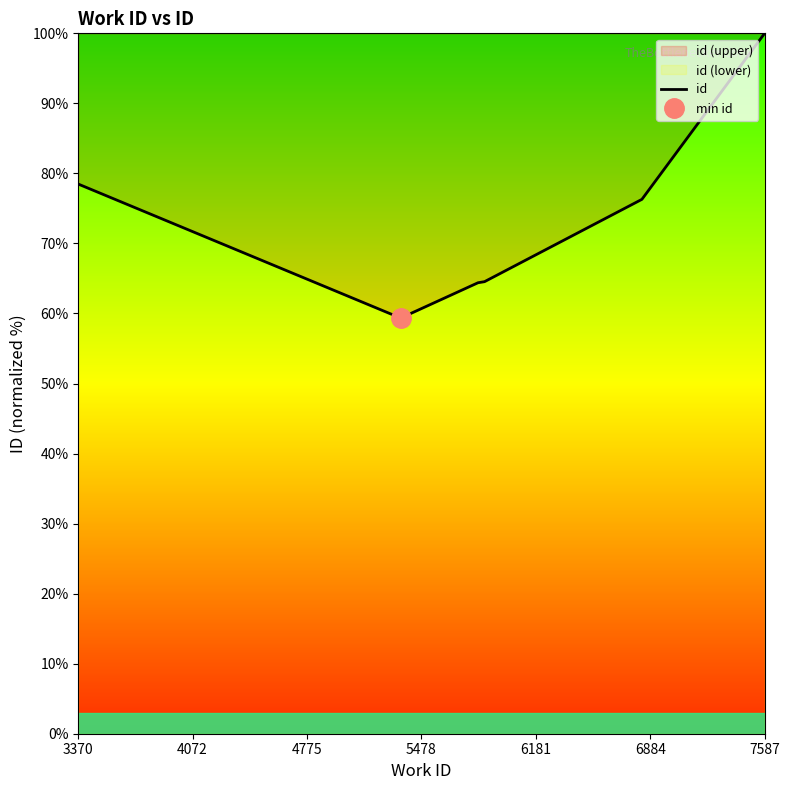

The id series shows 78.5 at 3370. True or false?

True